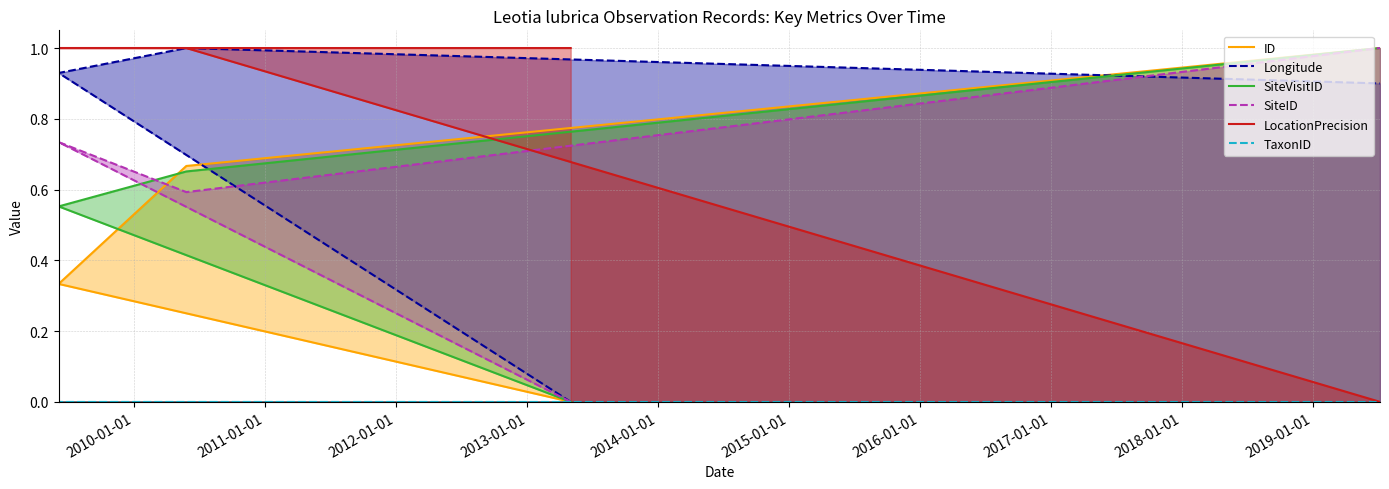

What is the difference between the maximum and minimum values in the SiteVisitID series?

1.0